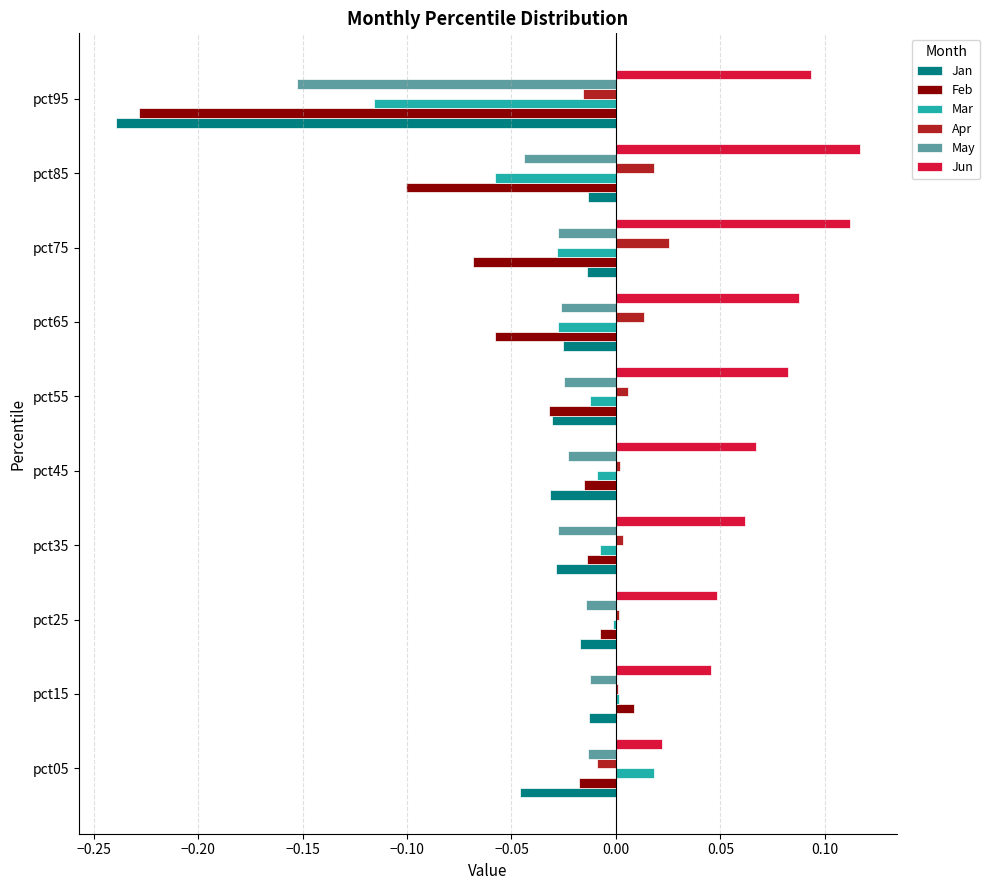

Is it true that Feb equals 0.0 at pct15?

True